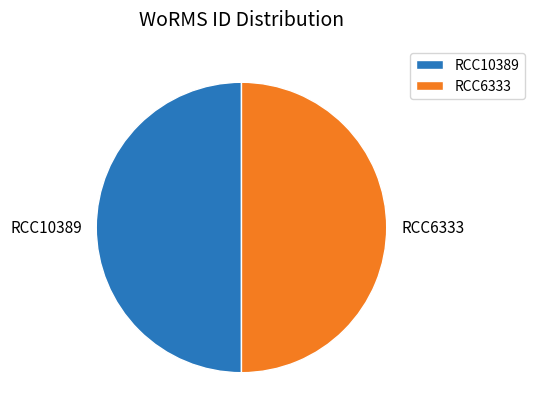

What is the ratio of the value at RCC6333 to the value at RCC10389?

1.0